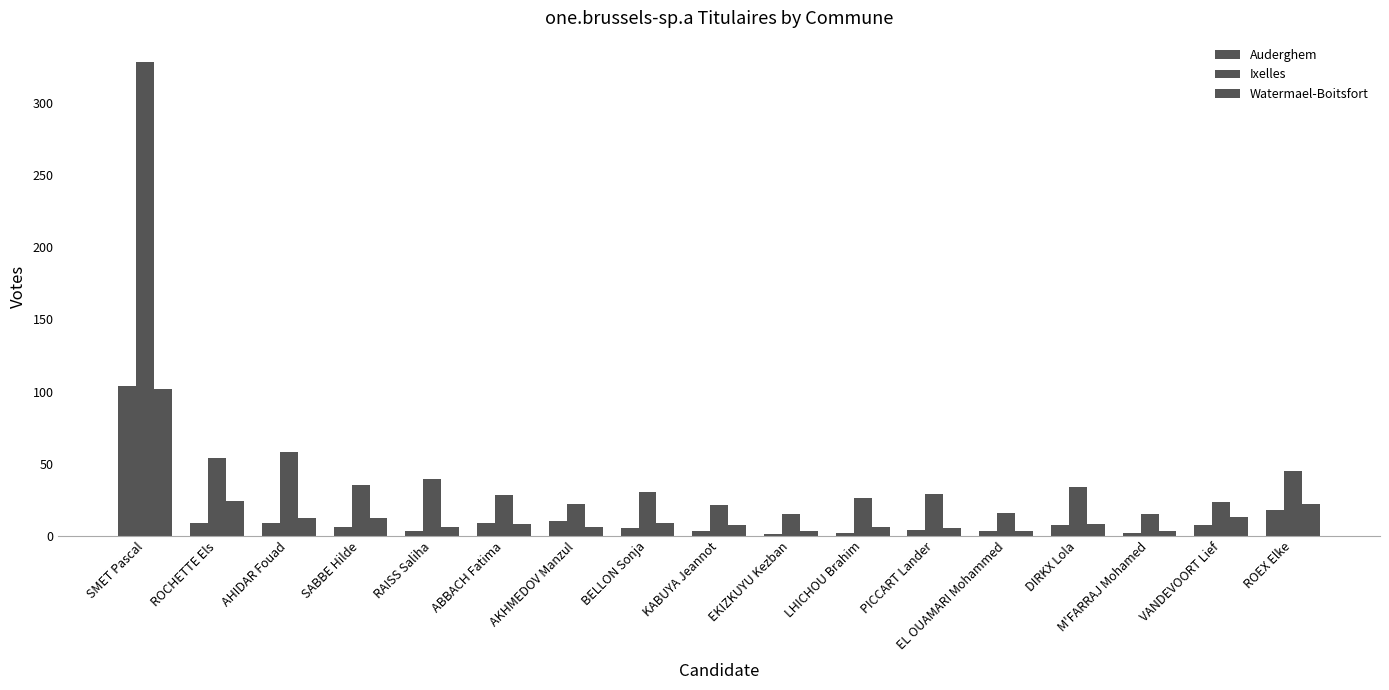

What is the label of the 12th bar from the right?

ABBACH Fatima